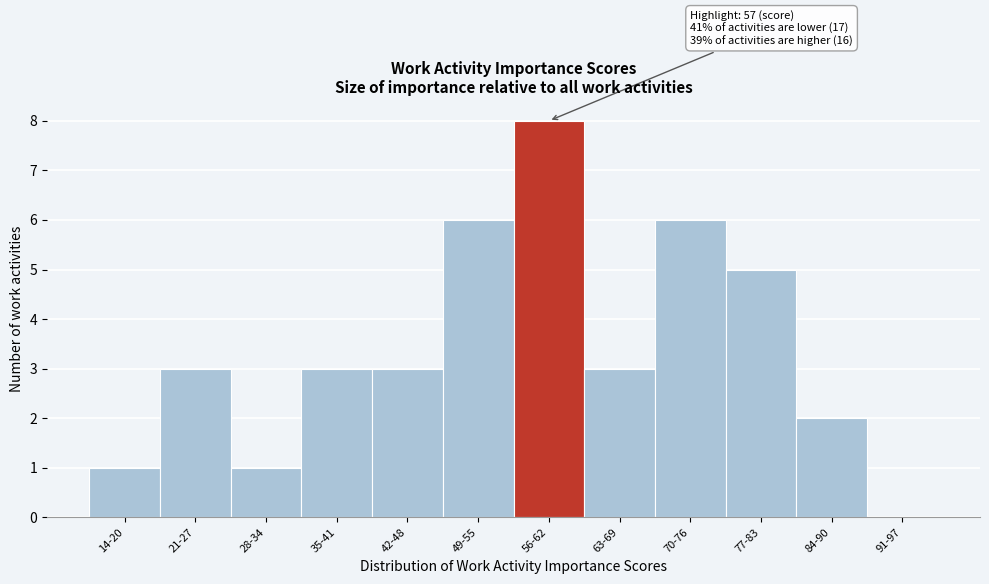

Reading right to left, extract all data points from this chart.

91-97=0	84-90=2	77-83=5	70-76=6	63-69=3	56-62=8	49-55=6	42-48=3	35-41=3	28-34=1	21-27=3	14-20=1